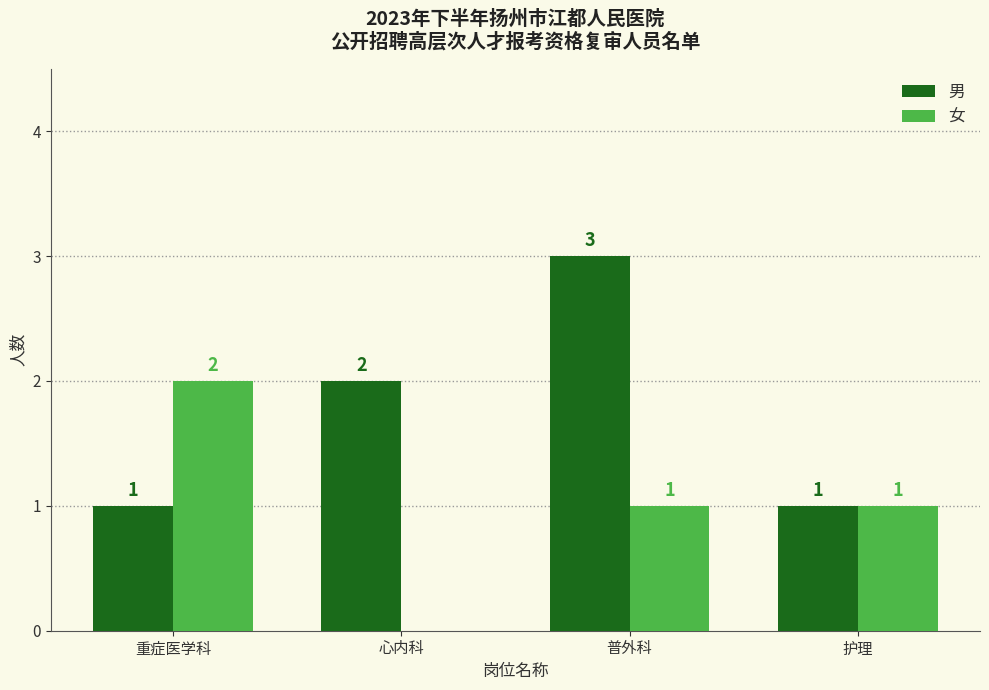

Which series changed the most between 重症医学科 and 护理?

女